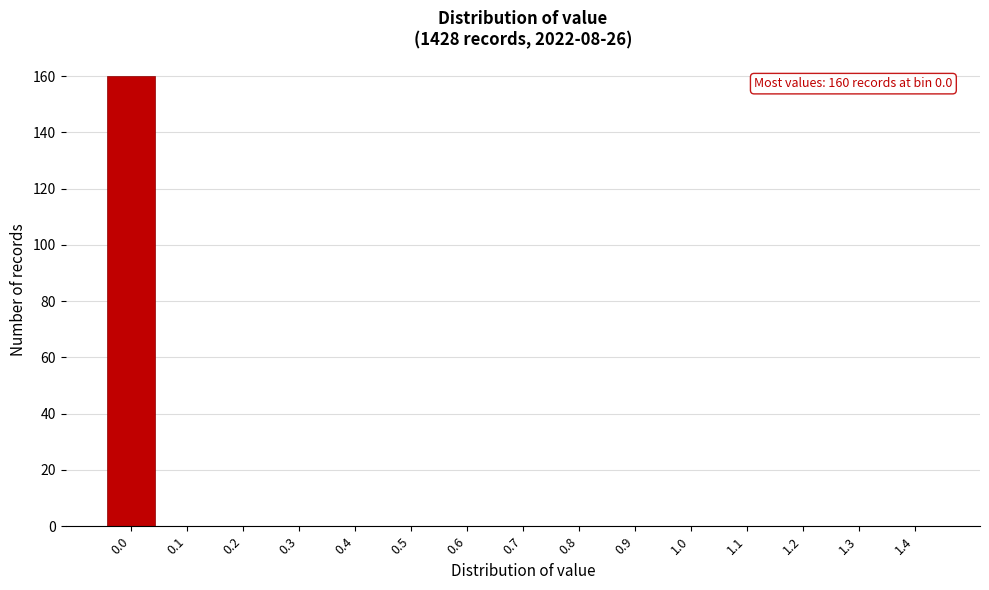

Reading left to right, extract all data points from this chart.

0.0=160	0.1=0	0.2=0	0.3=0	0.4=0	0.5=0	0.6=0	0.7=0	0.8=0	0.9=0	1.0=0	1.1=0	1.2=0	1.3=0	1.4=0